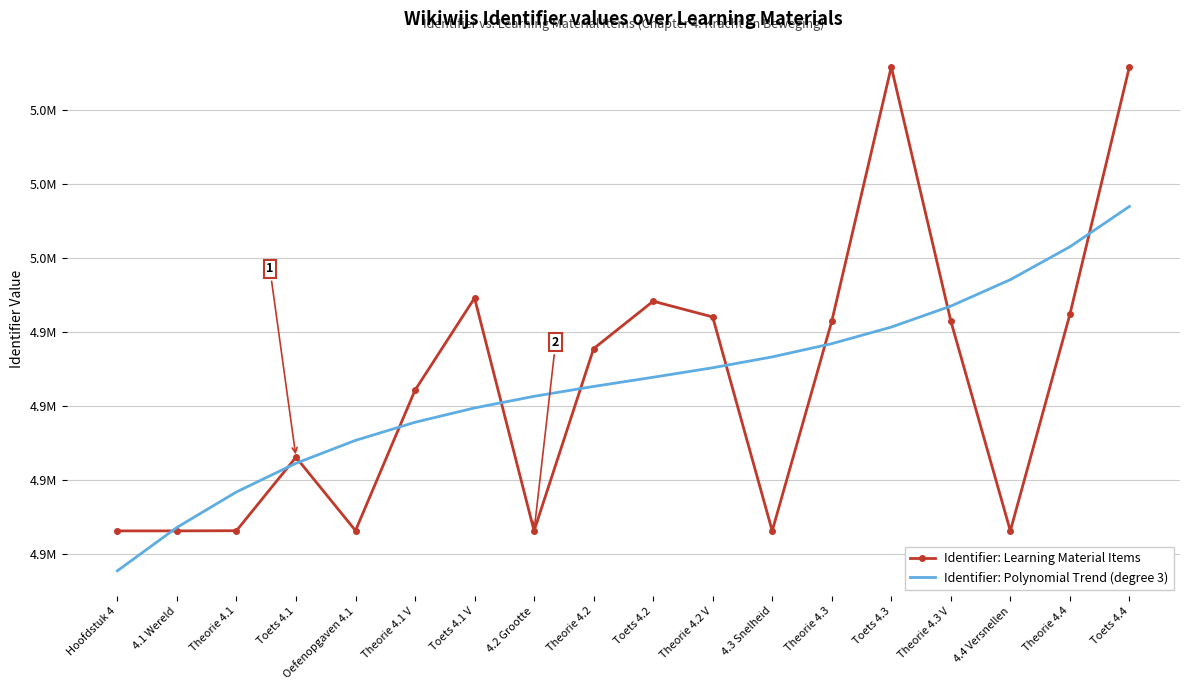

What is the difference between the maximum and minimum values in the Identifier: Learning Material Items series?

125395.0